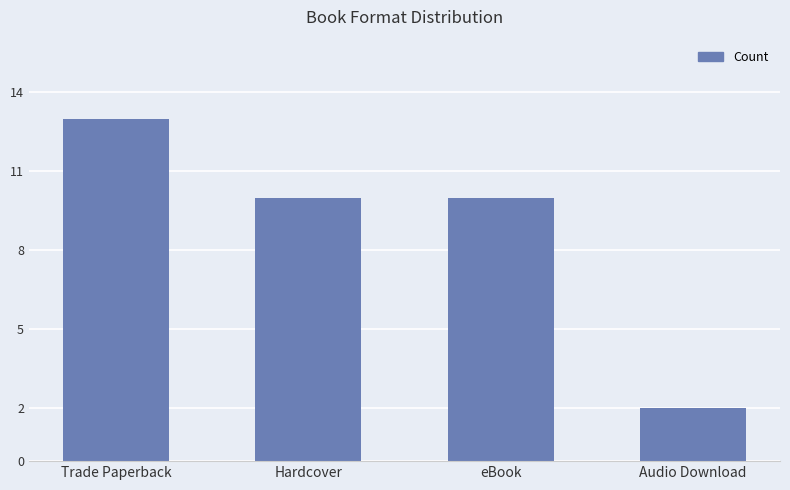

What is the label of the 1st bar from the left?

Trade Paperback